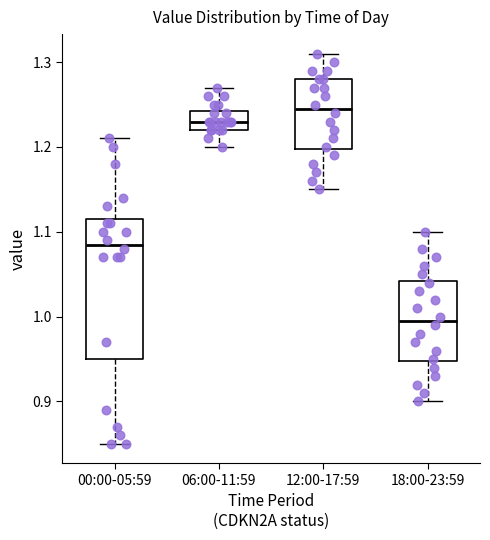

Reading left to right, read every box against the y-axis: the position of its median line, the range the box covers, and the ends of its whiskers. The values are not printed on the chart, so give them approximately, as read against the axis.

00:00-05:59: median 1.09, box 0.95 to 1.12, whiskers 0.85 to 1.21
06:00-11:59: median 1.23, box 1.22 to 1.24, whiskers 1.20 to 1.27
12:00-17:59: median 1.25, box 1.20 to 1.28, whiskers 1.15 to 1.31
18:00-23:59: median 1.00, box 0.95 to 1.04, whiskers 0.90 to 1.10